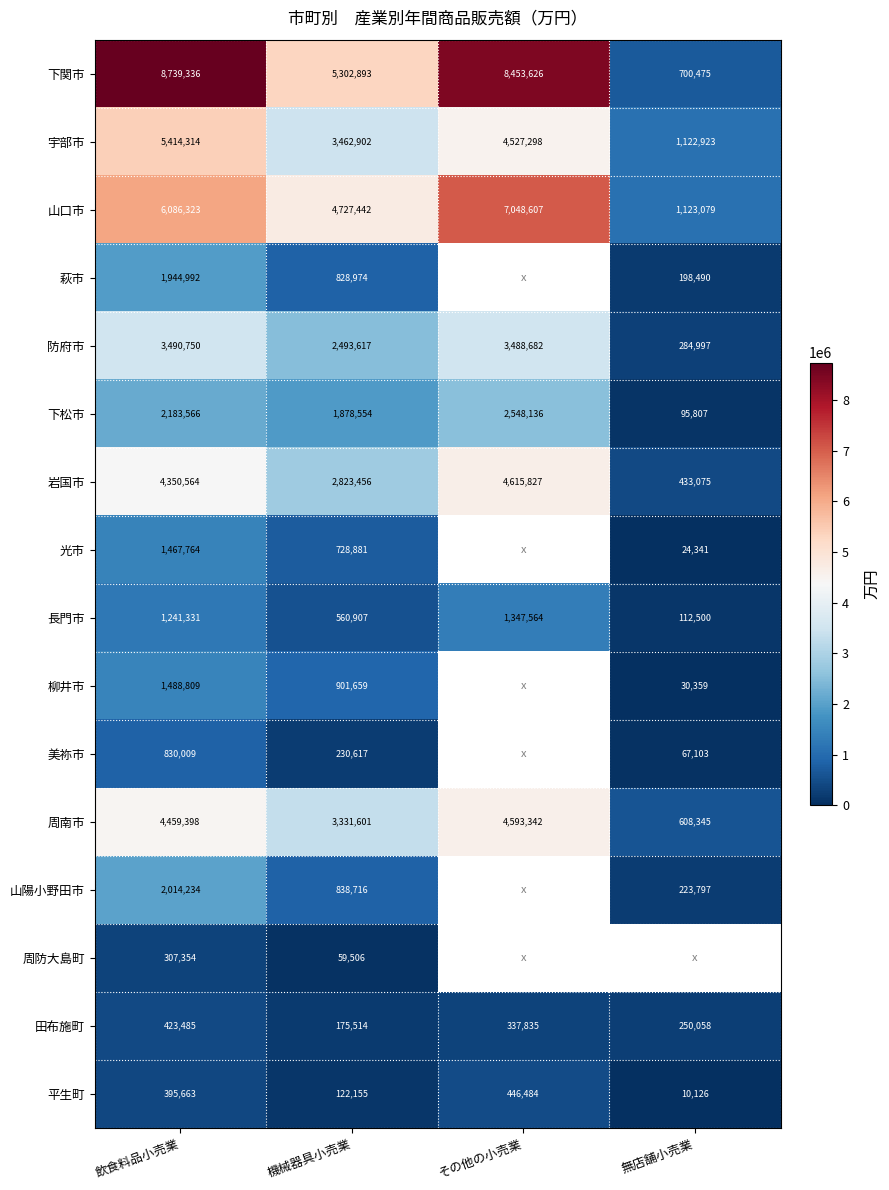

What is the total value across all series at 機械器具小売業?

28467394